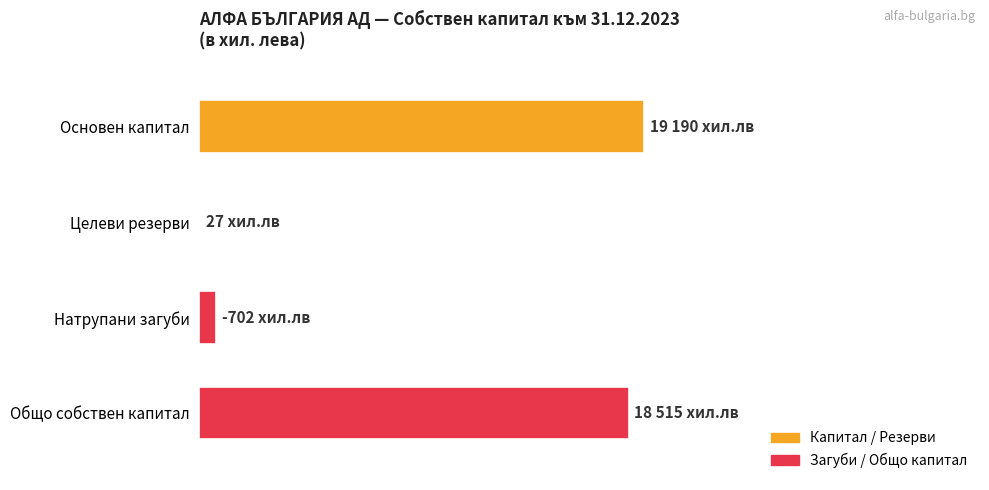

List the series in order of their peak value, highest first.

Основен капитал, Общо собствен капитал